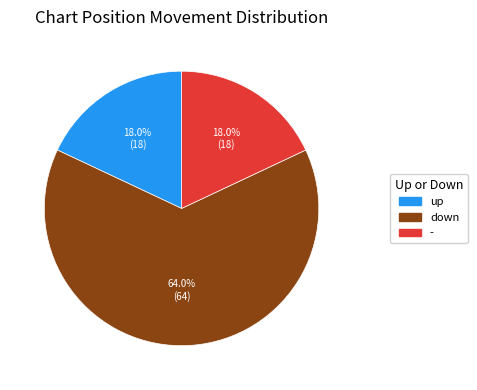

Between down and up, which is larger?

down